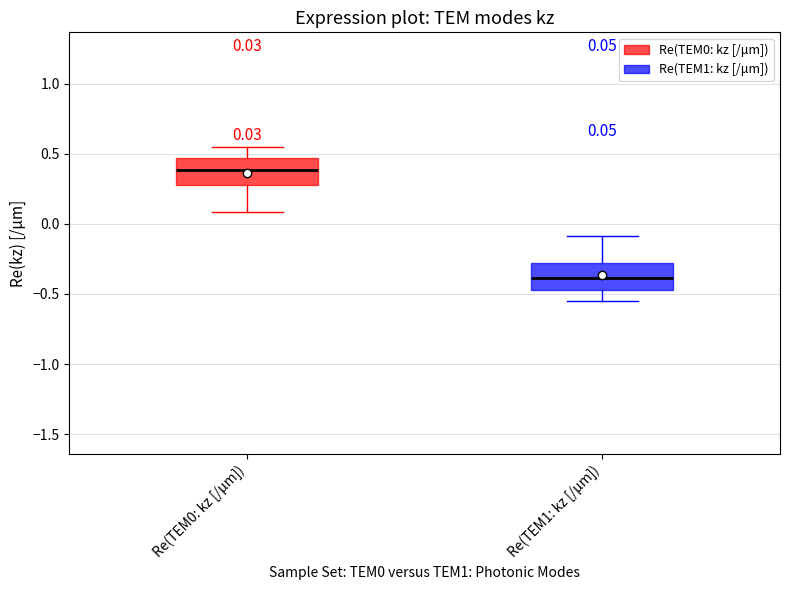

Which box's median line is the lowest?

Re(TEM1: kz [/μm])